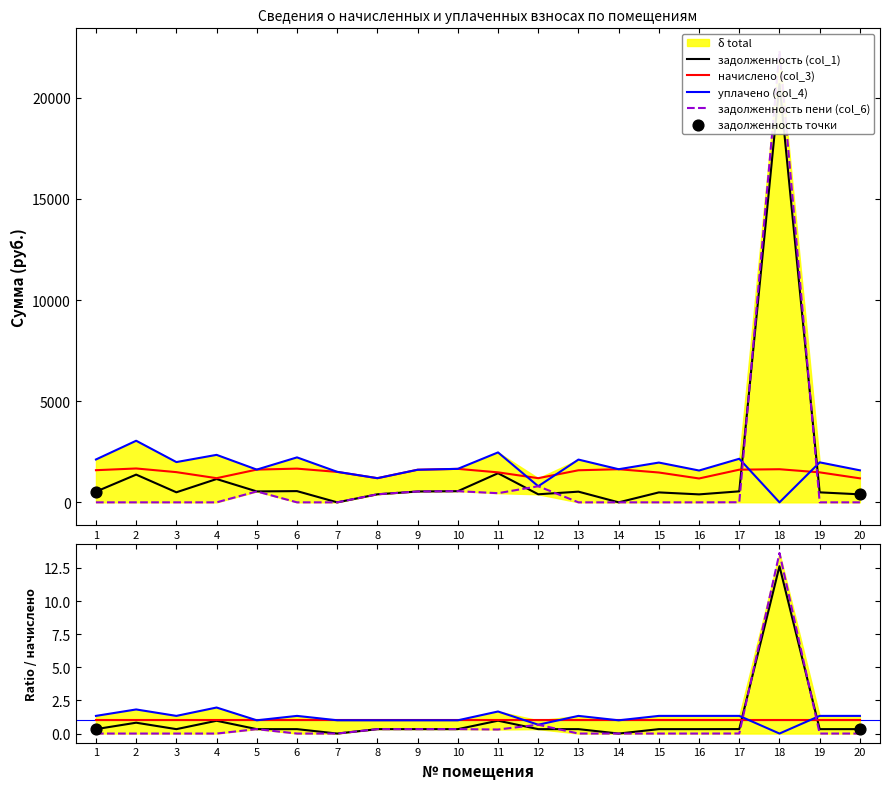

At how many categories does at least one series exceed 3405?

1